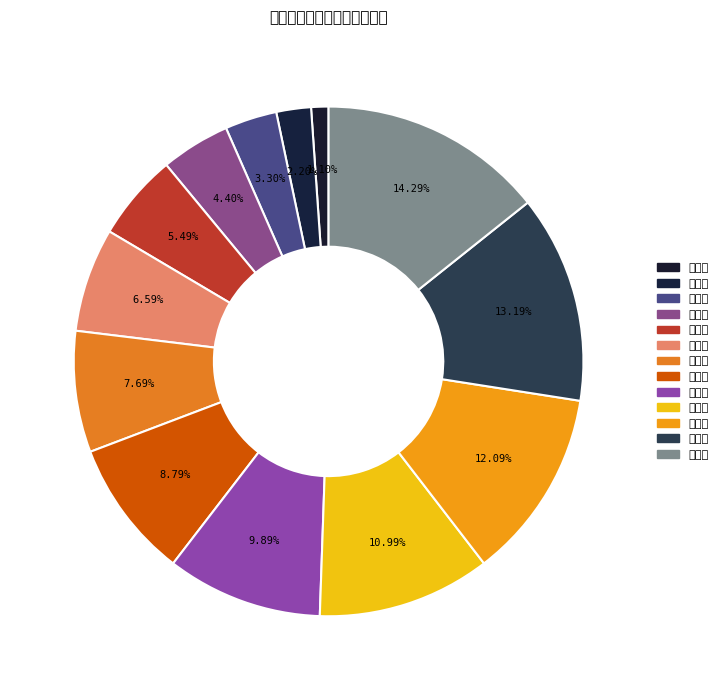

Which category has the smallest portion of the pie?

中壢區